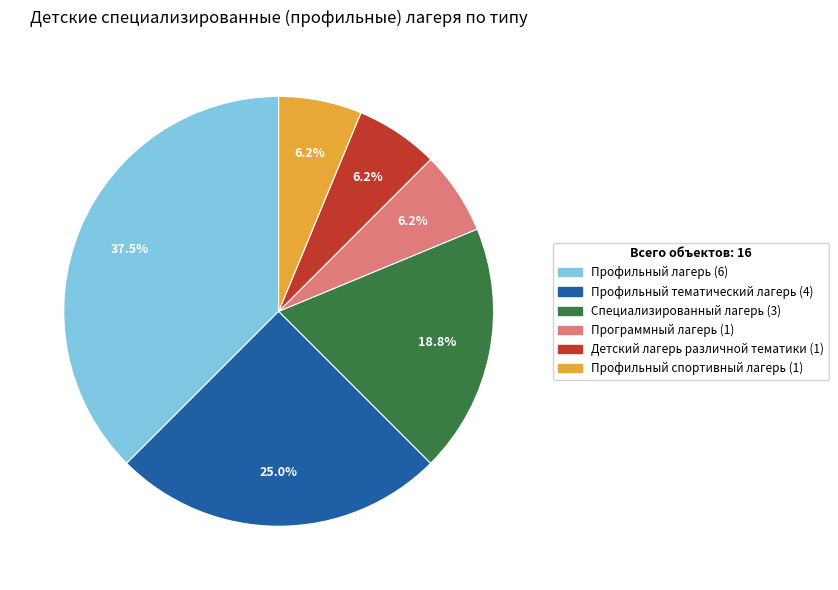

Which slice is the largest?

Профильный лагерь